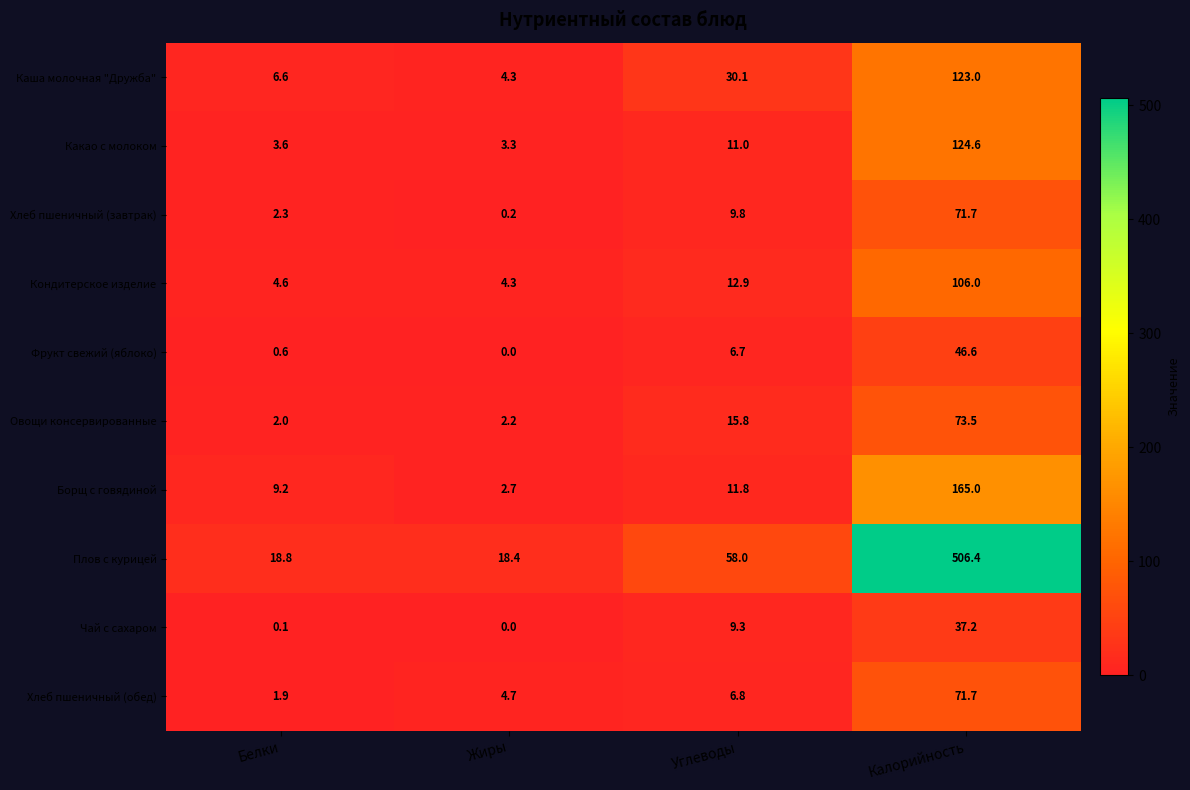

The Каша молочная "Дружба" series shows 30.1 at Углеводы. True or false?

True